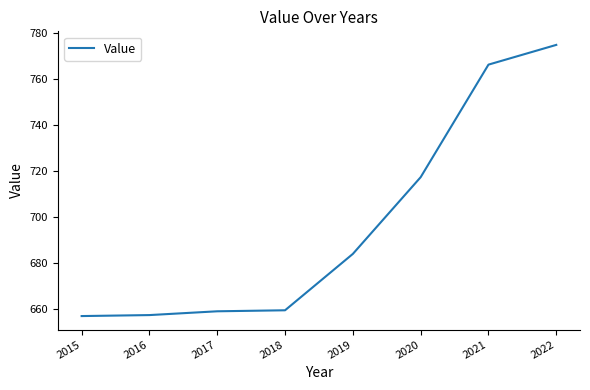

What is the smallest value displayed?

656.7